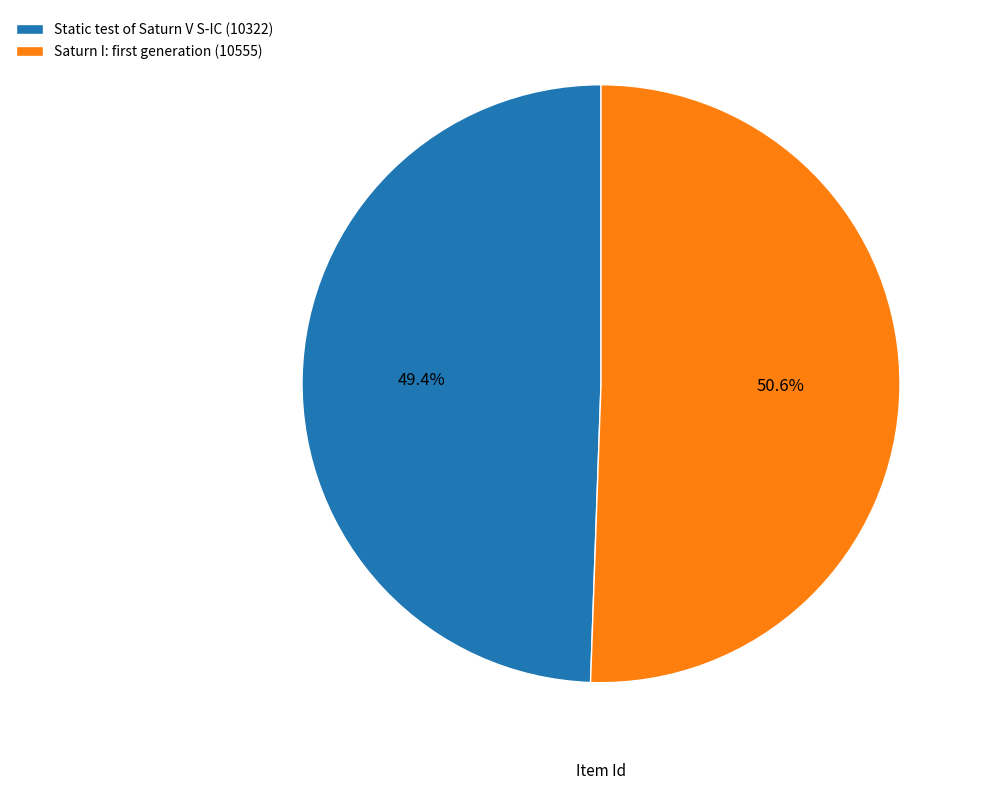

Rank the categories by value from lowest to highest.

Static test of Saturn V S-IC (10322), Saturn I: first generation (10555)